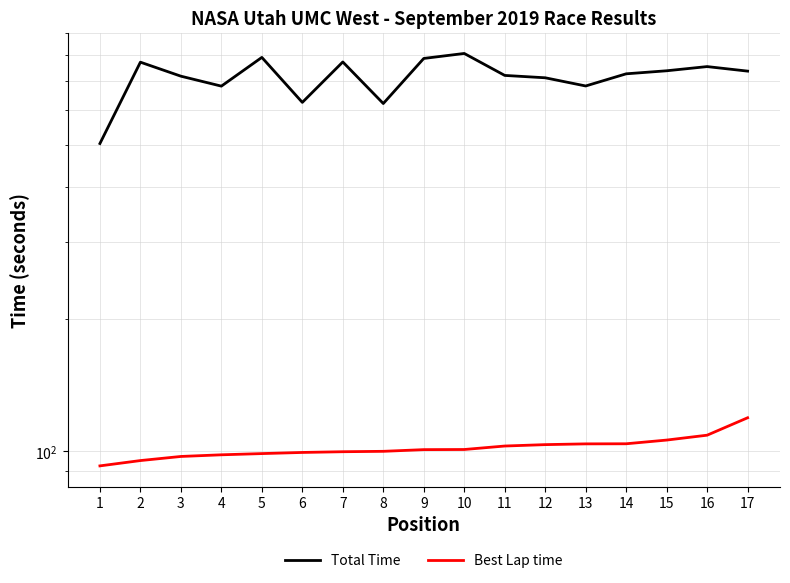

Which series changed the most between 10 and 14?

Total Time